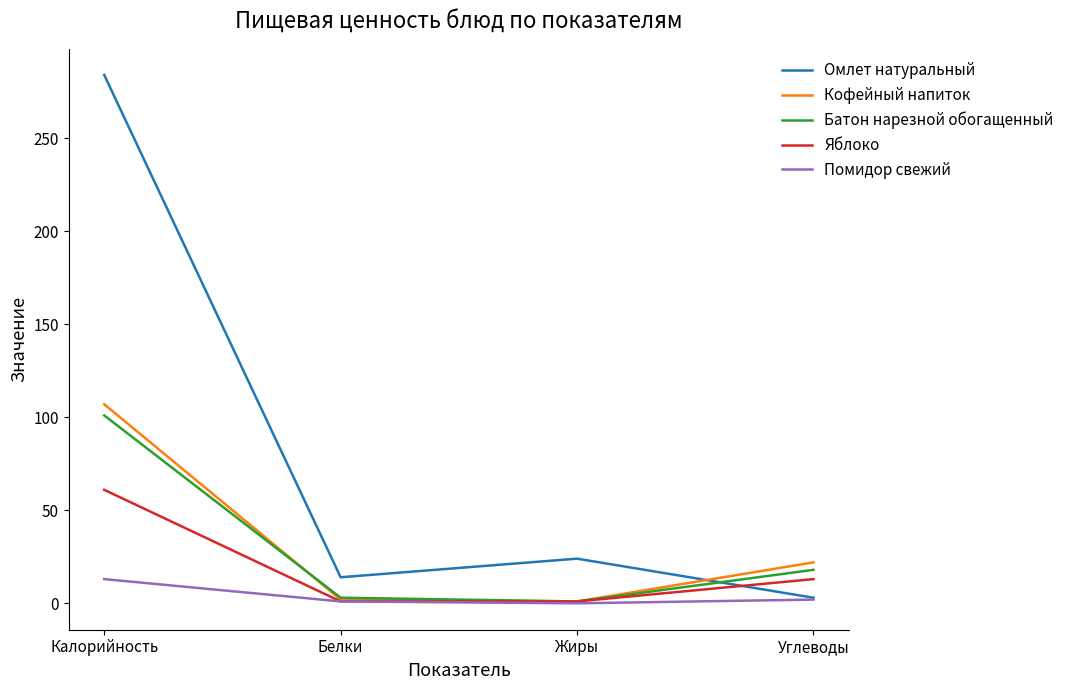

True or false: Кофейный напиток and Омлет натуральный intersect in this chart.

True